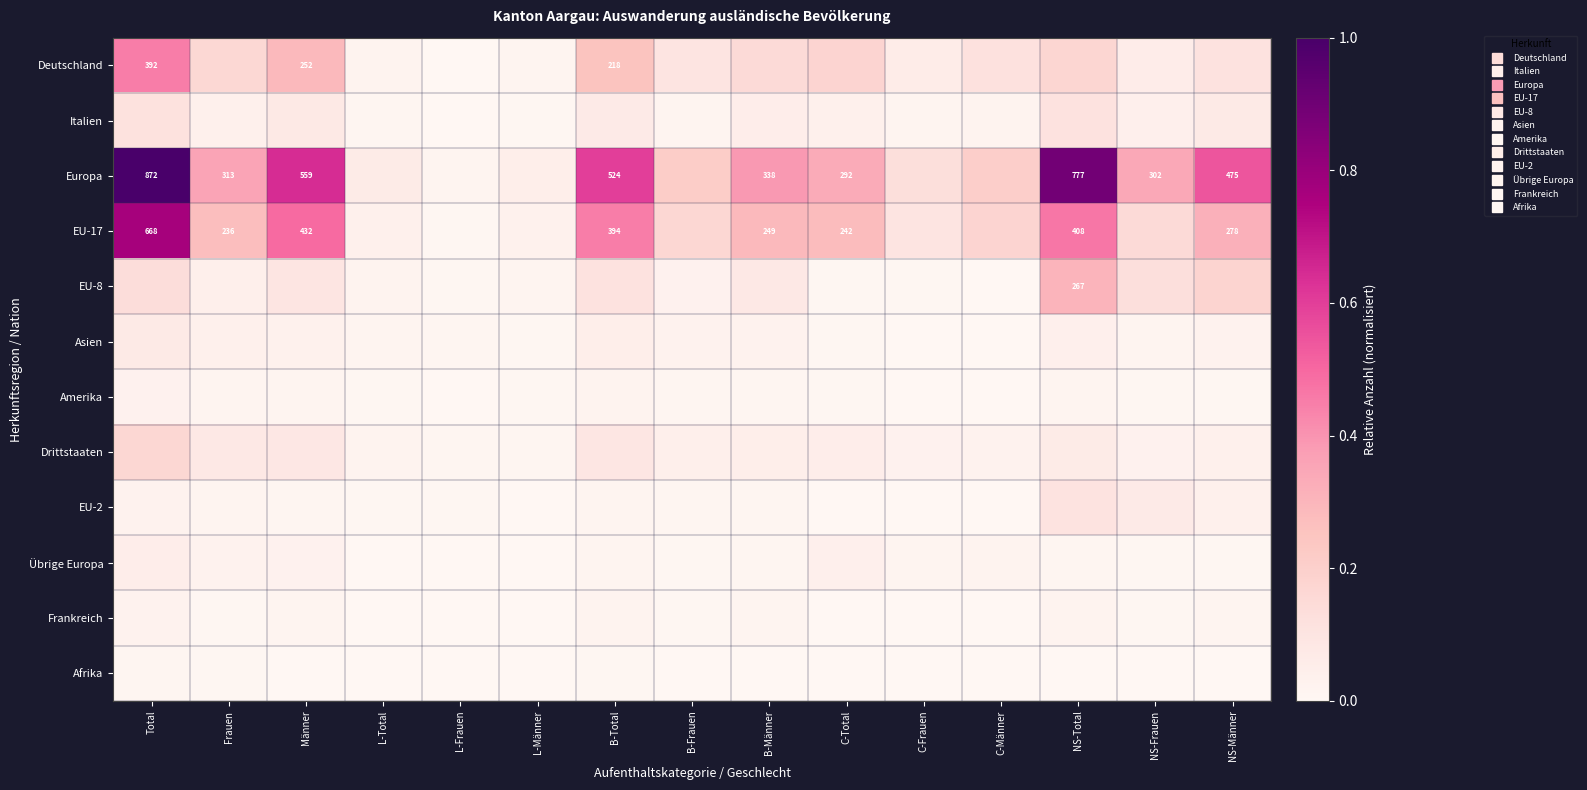

The value of EU-2 at B-Frauen is 0.0. True or false?

False